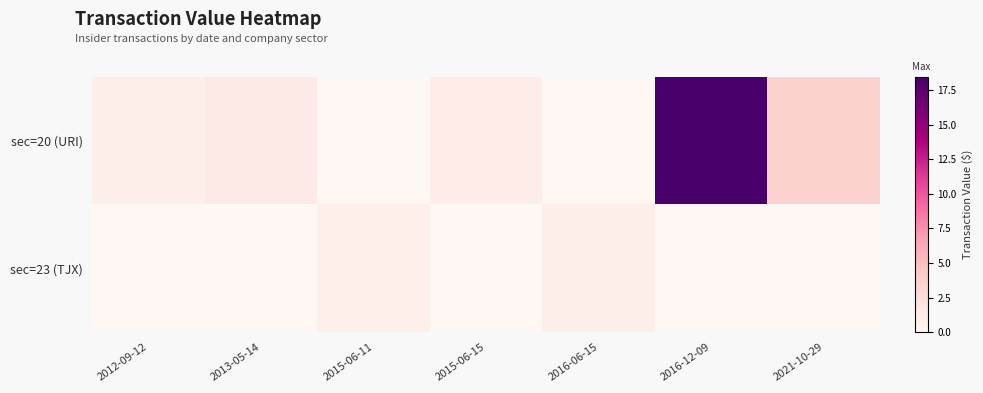

Between 2015-06-15 and 2016-06-15, which series saw the biggest shift?

sec=20 (URI)